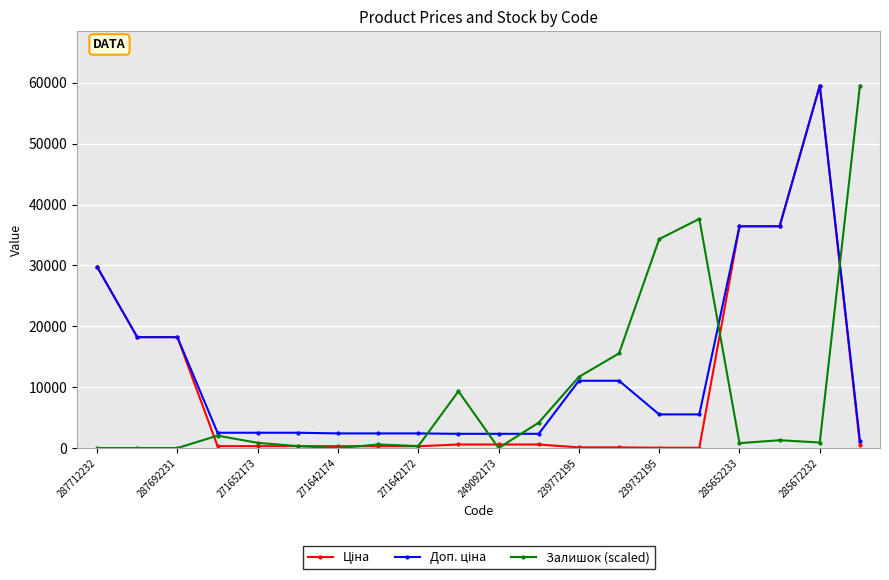

What is the maximum value shown in the chart?

59523.0